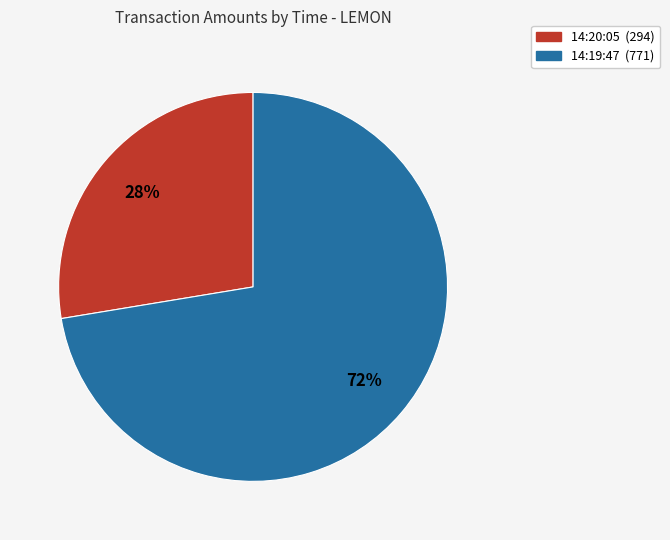

True or false: 14:20:05 accounts for 28% of the total.

True